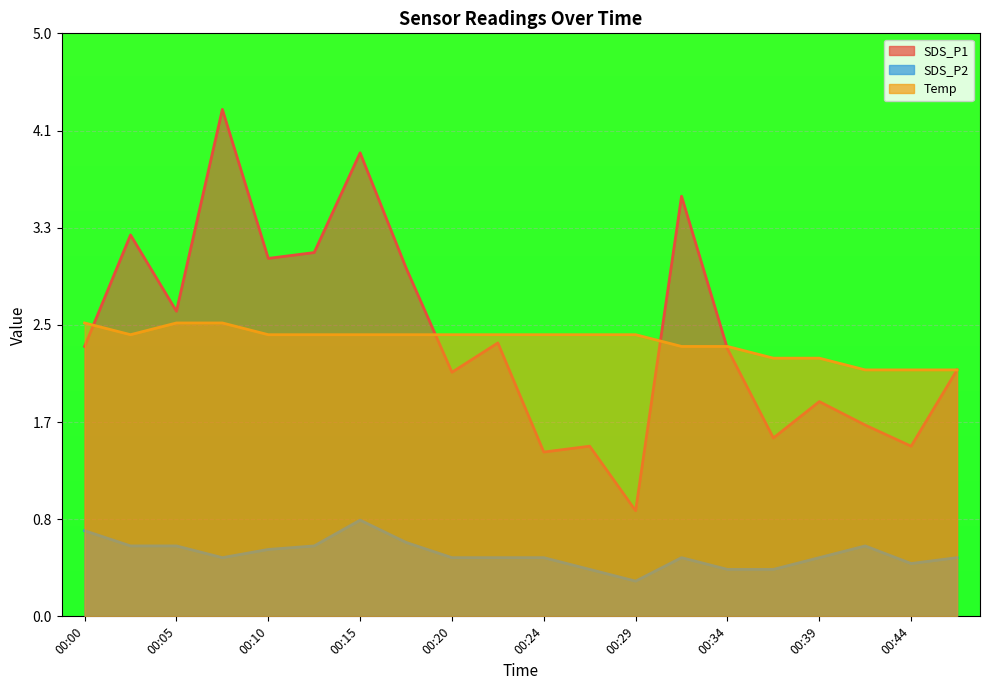

What is the highest value of the SDS_P2 series?

0.8